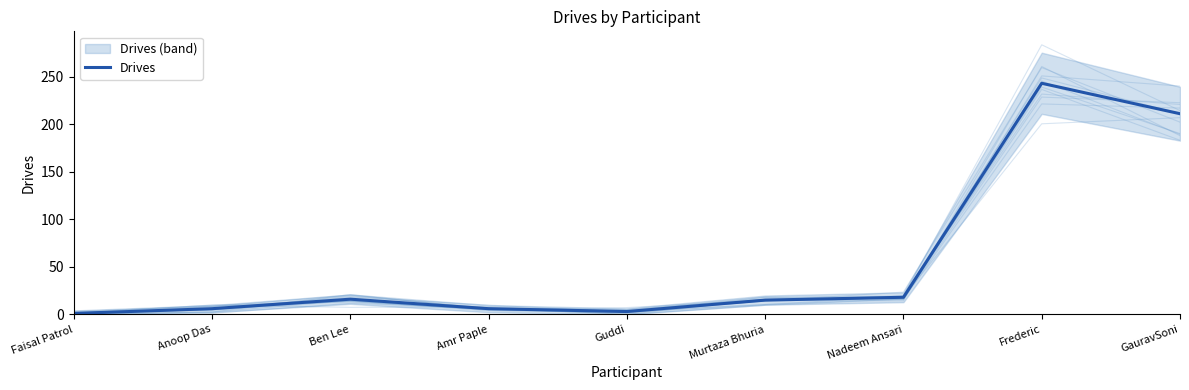

What position from the right is Nadeem Ansari?

3